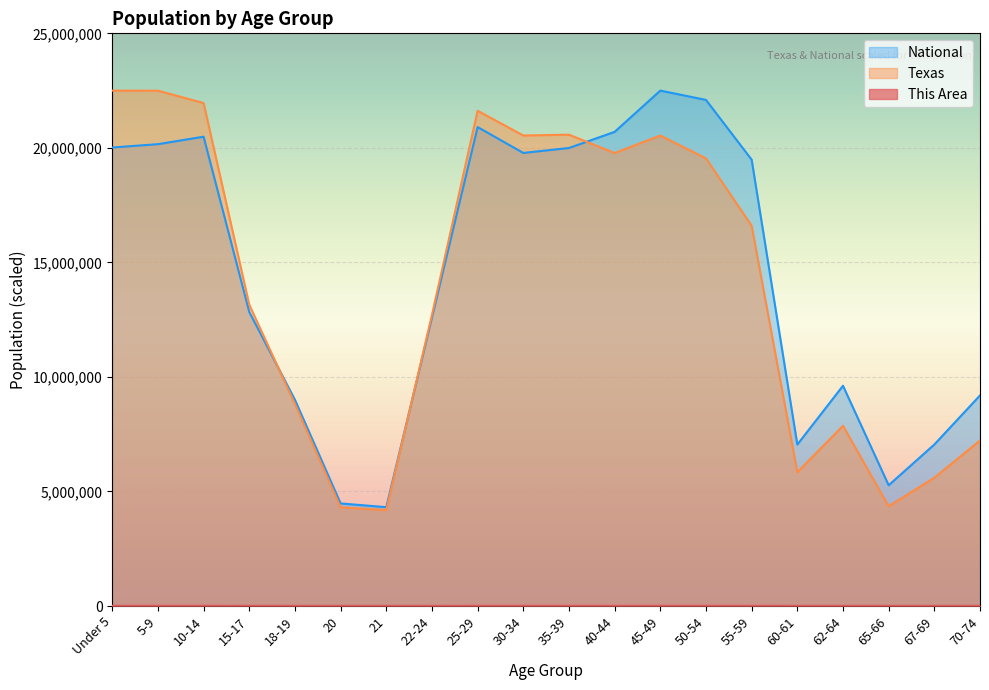

Does the chart display data point markers on the line(s)?

No